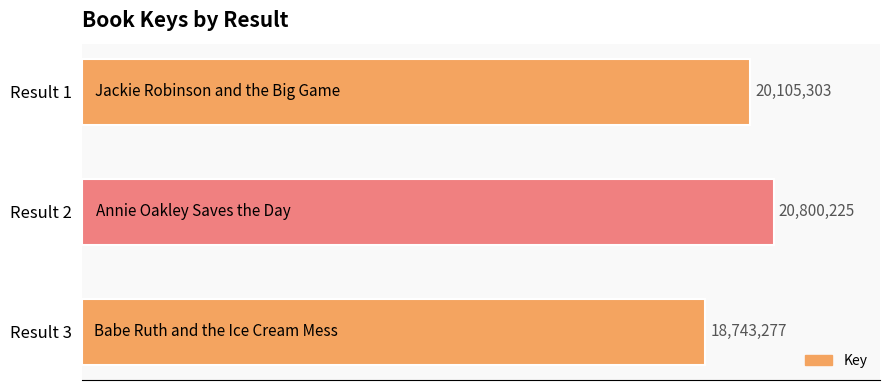

What is the minimum value shown in the chart?

18743277